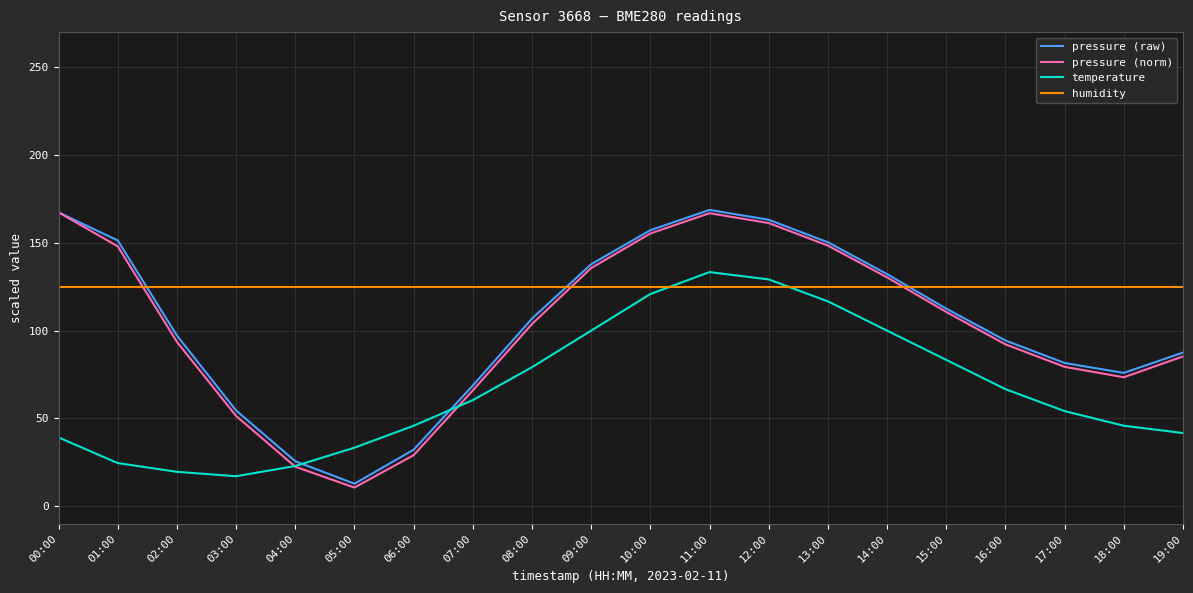

How many intersections are there between humidity and pressure (norm)?

3